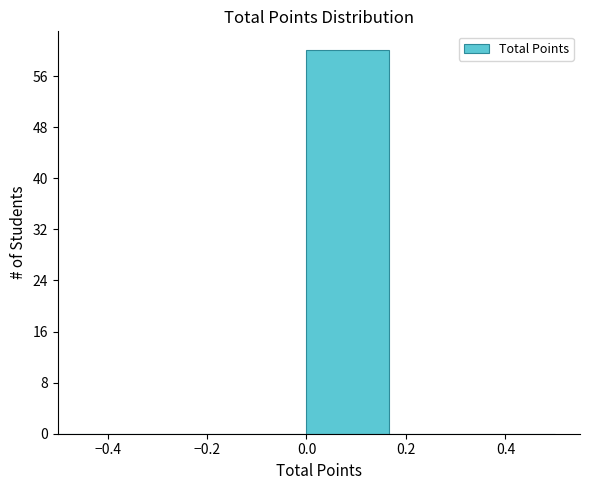

Reading left to right, transcribe this chart: for each bar, give the range it covers on the x-axis and its height. Neither the bar edges nor the heights are printed on the chart, so give them approximately, as read against the axes.

-0.50 to -0.34: 0
-0.34 to -0.16: 0
-0.16 to 0.00: 0
0.00 to 0.16: 60
0.16 to 0.34: 0
0.34 to 0.50: 0